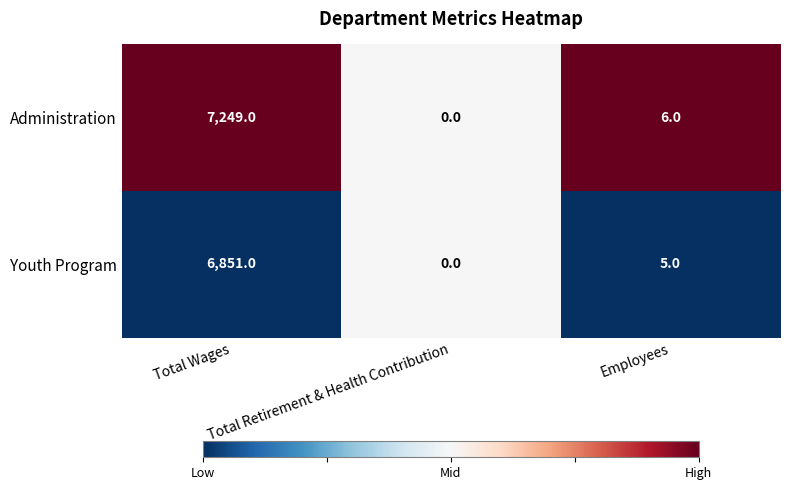

How many series are shown in this chart?

2